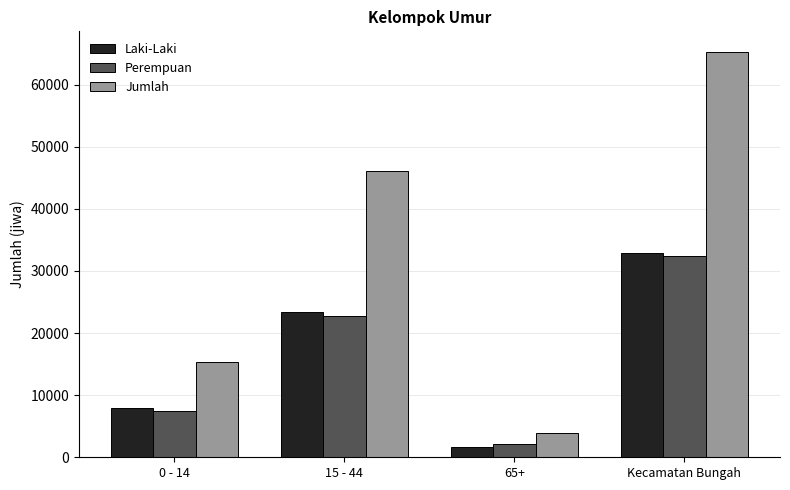

At which label does Jumlah reach its peak?

Kecamatan Bungah